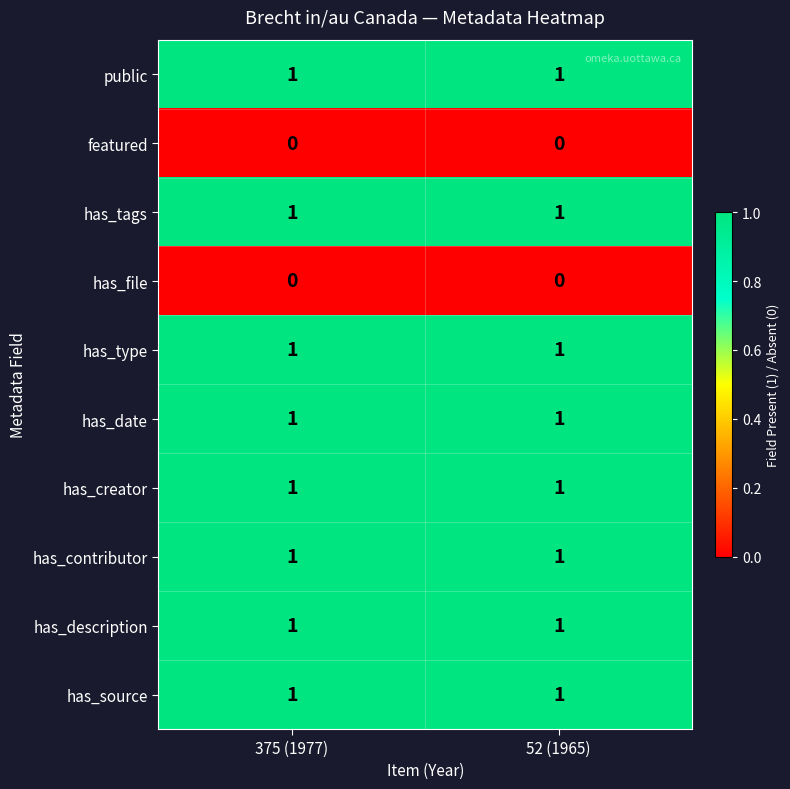

How many data points does each series have?

2